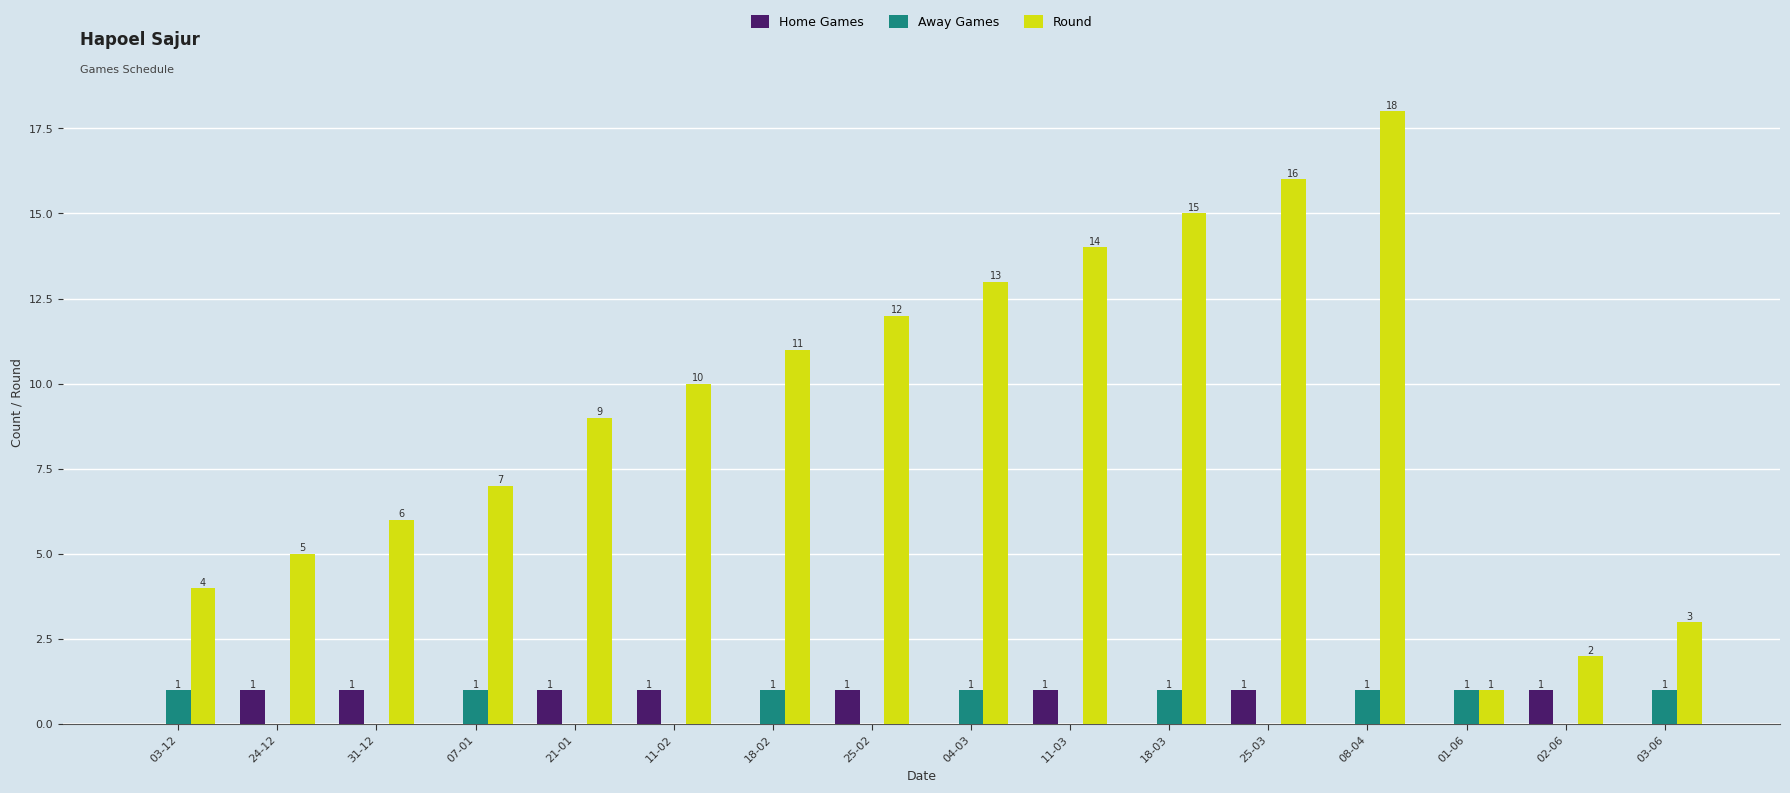

The value of Away Games at 02-06 is 0. True or false?

True